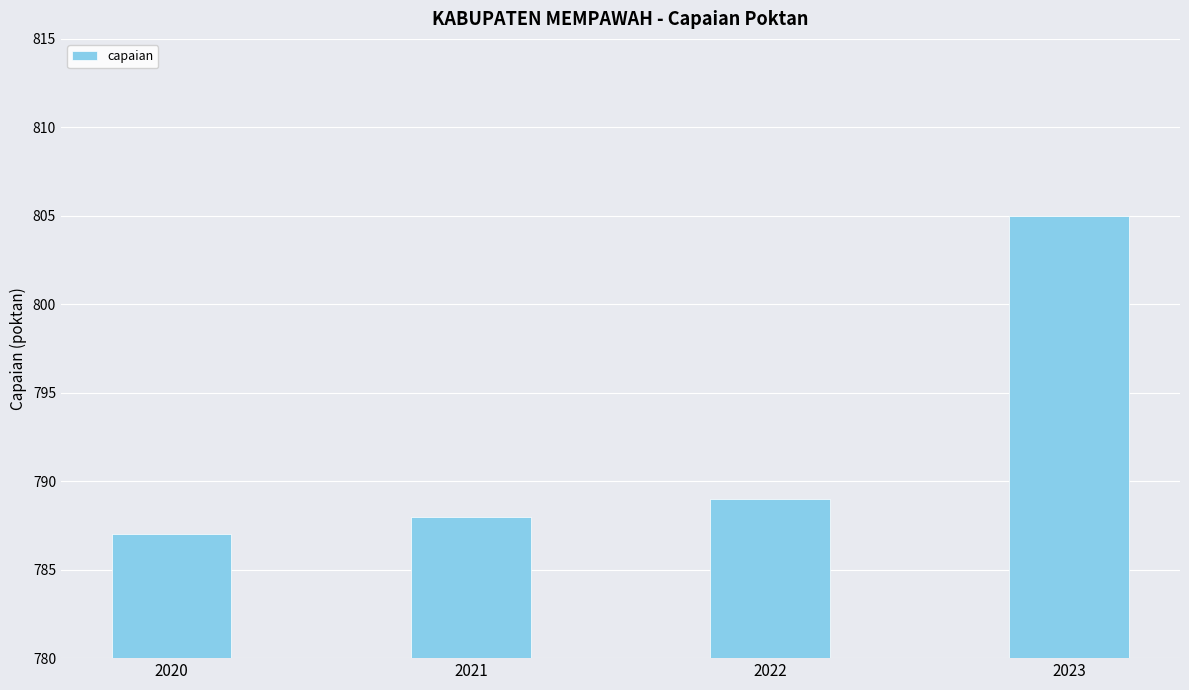

List the labels in order of value, smallest first.

2020, 2021, 2022, 2023